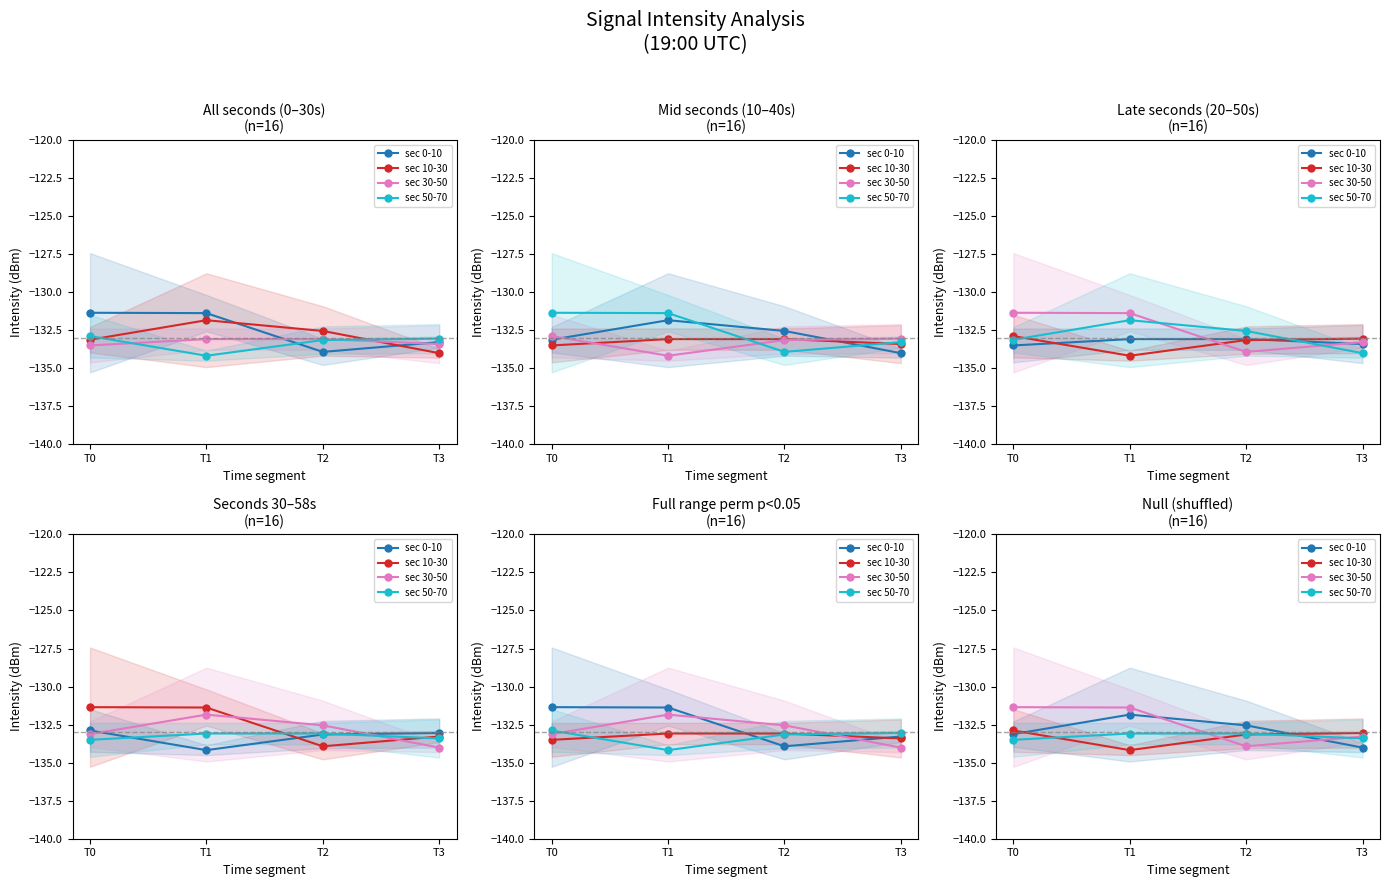

Which category has the lowest value in the sec 10-30 series?

T1